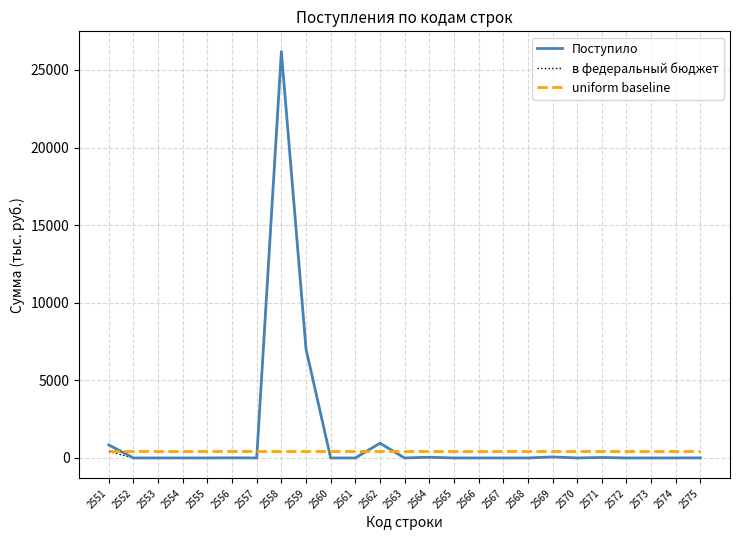

How many lines are shown in the chart?

3